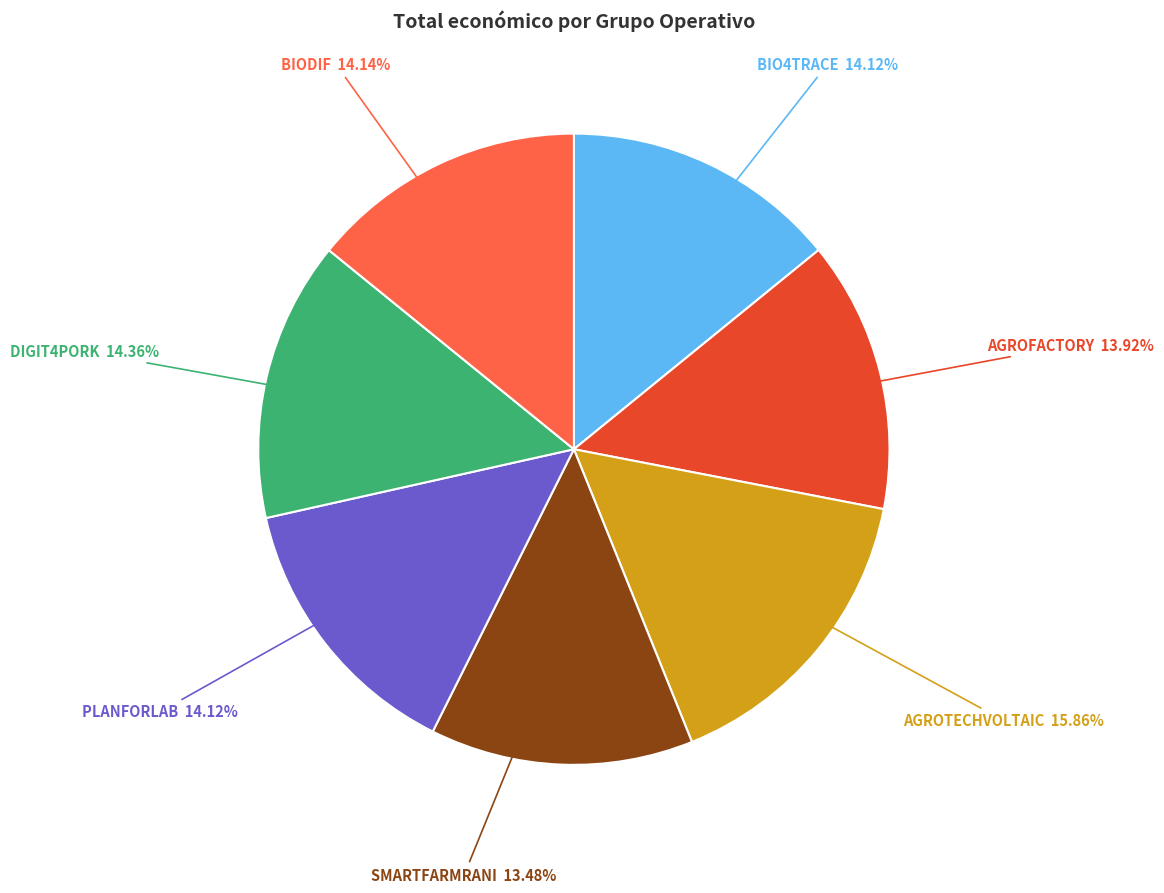

Which category has the biggest portion of the pie?

AGROTECHVOLTAIC